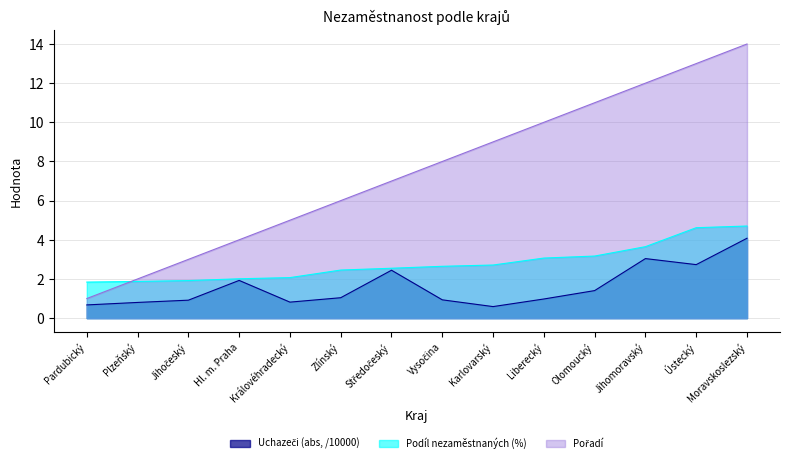

At which category is the sum across all series the highest?

Moravskoslezský